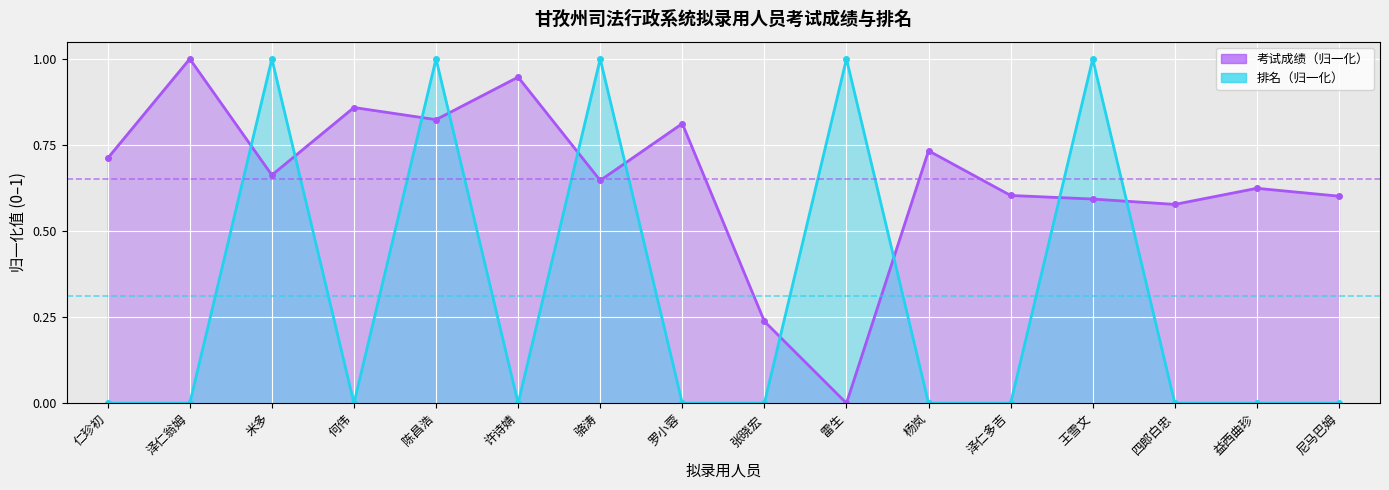

At which category does 排名 reach its first local valley?

何伟